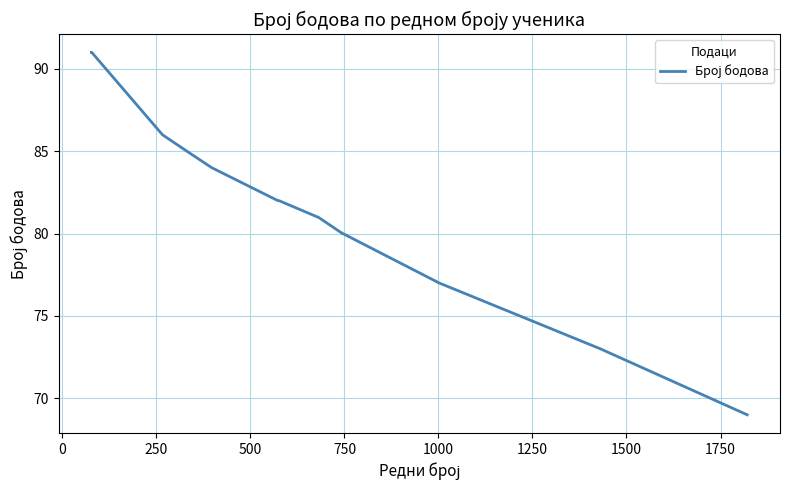

What is the maximum value shown in the chart?

91